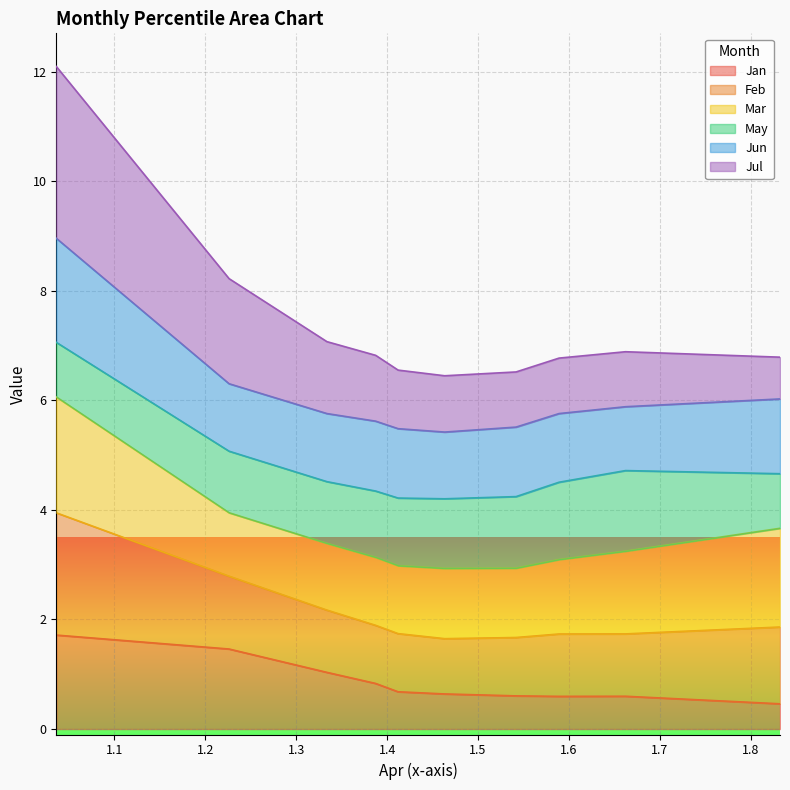

What is the total value across all series at pct25?

6.6